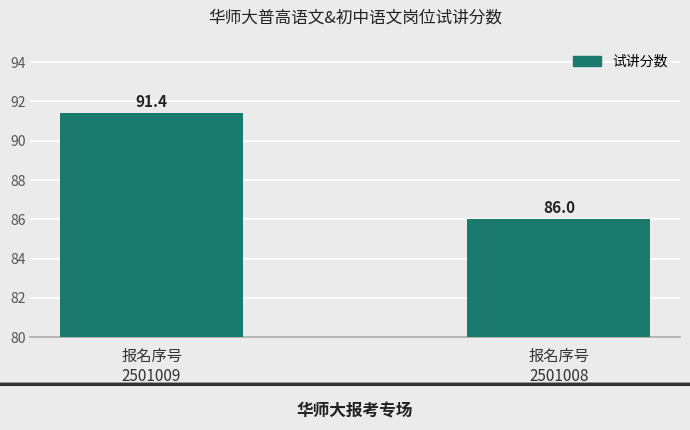

How many data points are less than 91?

1